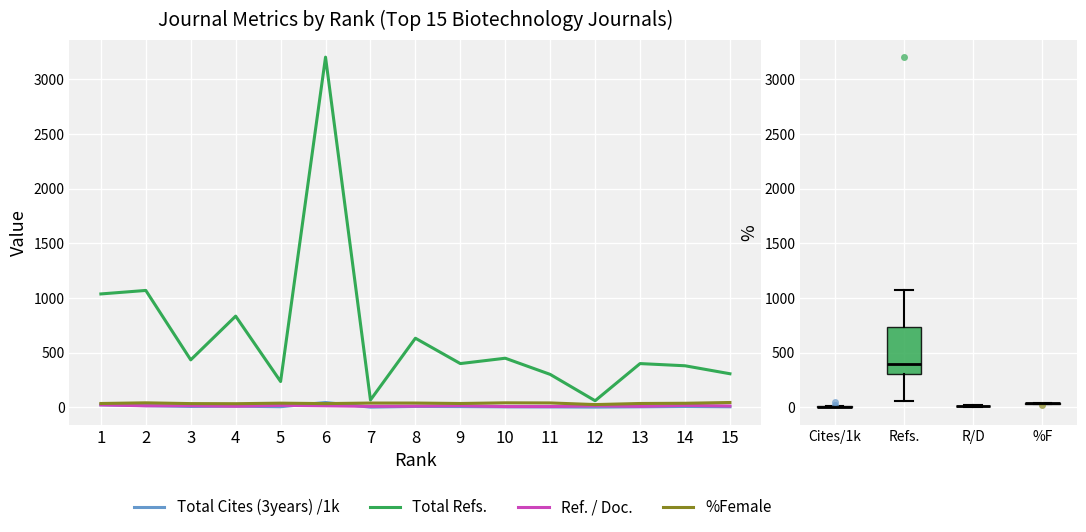

At which category is the sum across all series the highest?

6